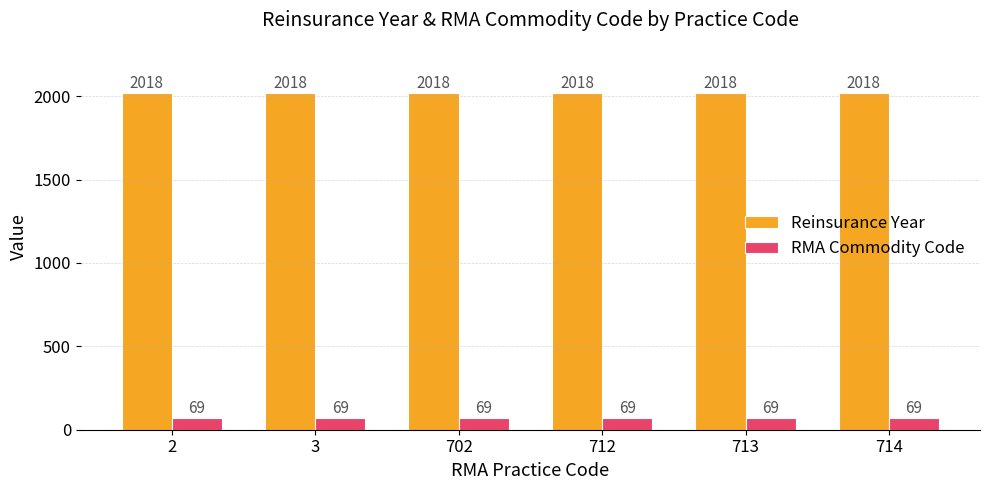

What is the difference between the highest and lowest values at 702?

1949